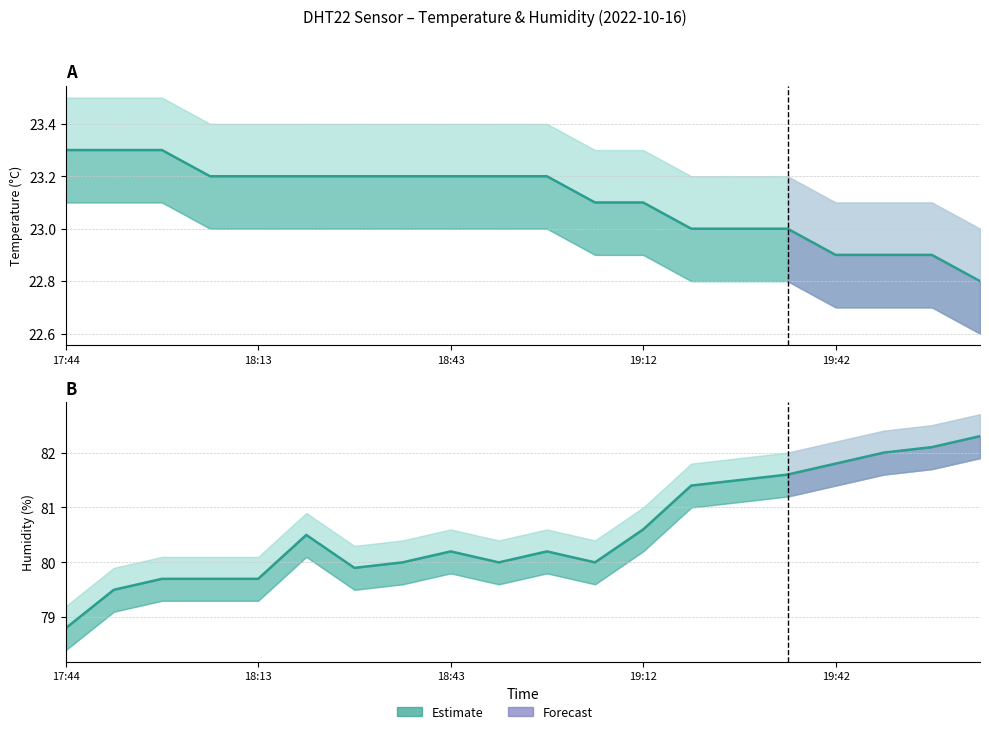

How many lines are shown in the chart?

2